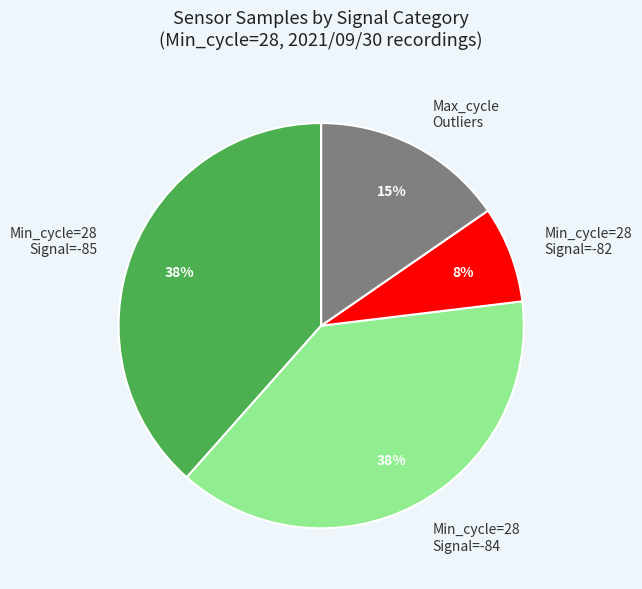

Which category has the smallest portion of the pie?

Min_cycle=28 Signal=-82